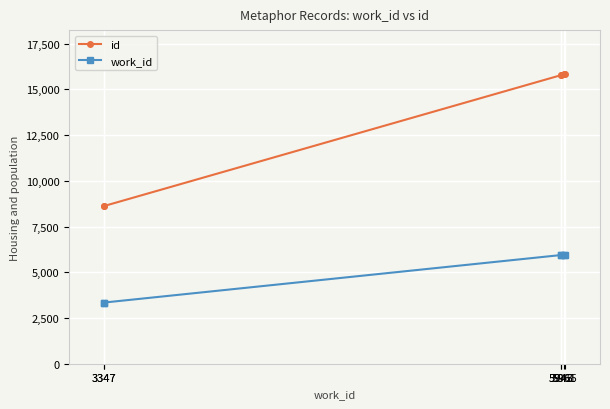

True or false: work_id has a value of 5961 at 5961.

True